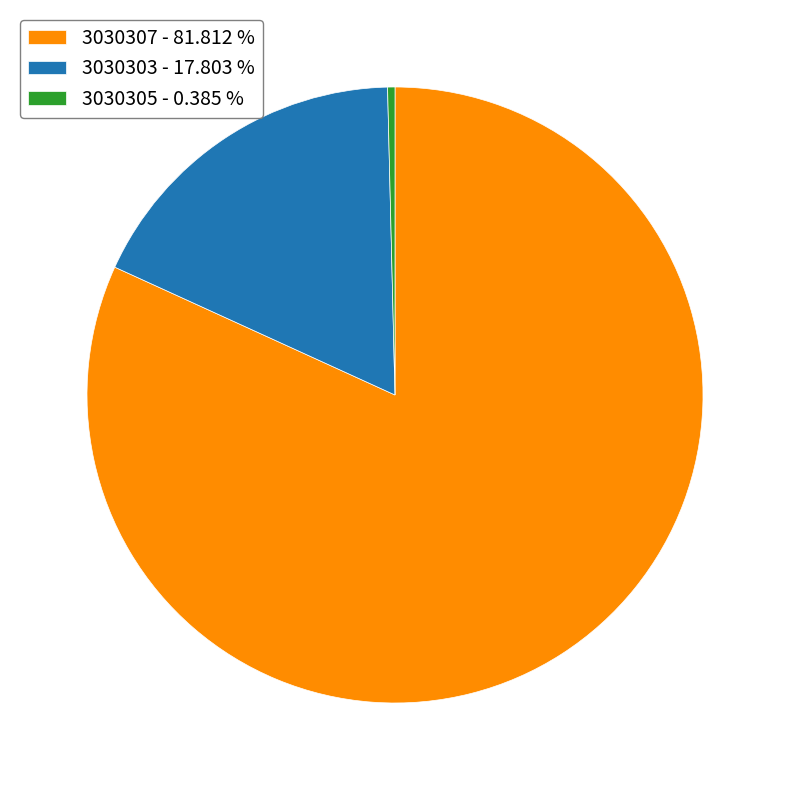

Which category accounts for the majority?

3030307